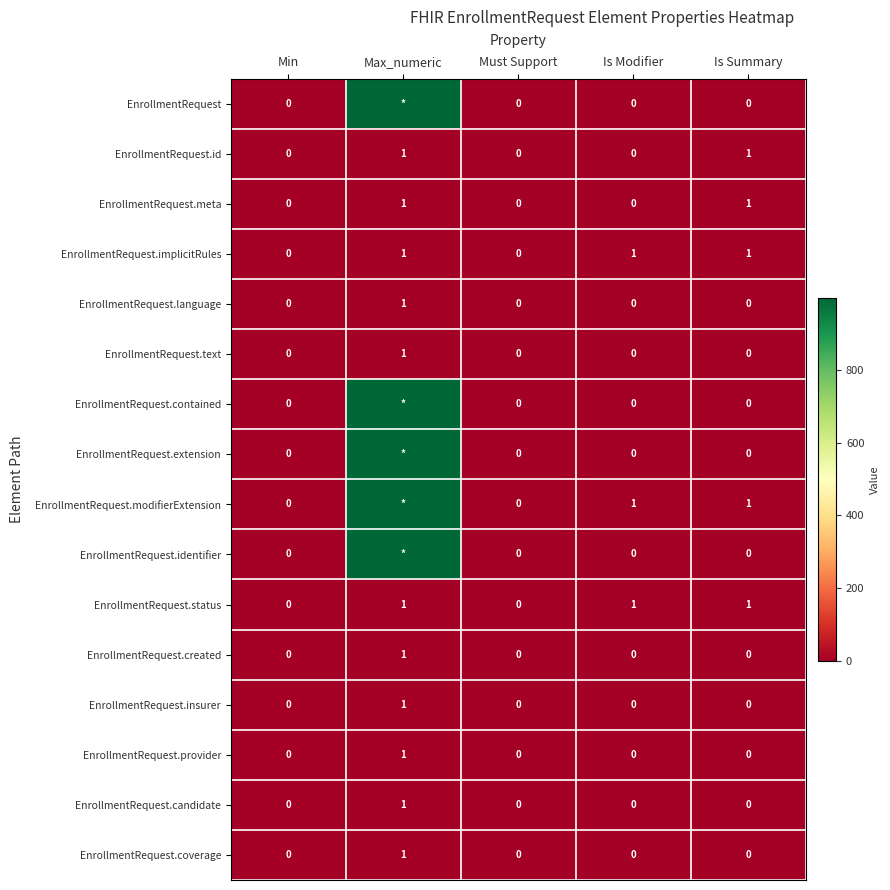

Is it true that EnrollmentRequest.language equals 1 at Is Summary?

False